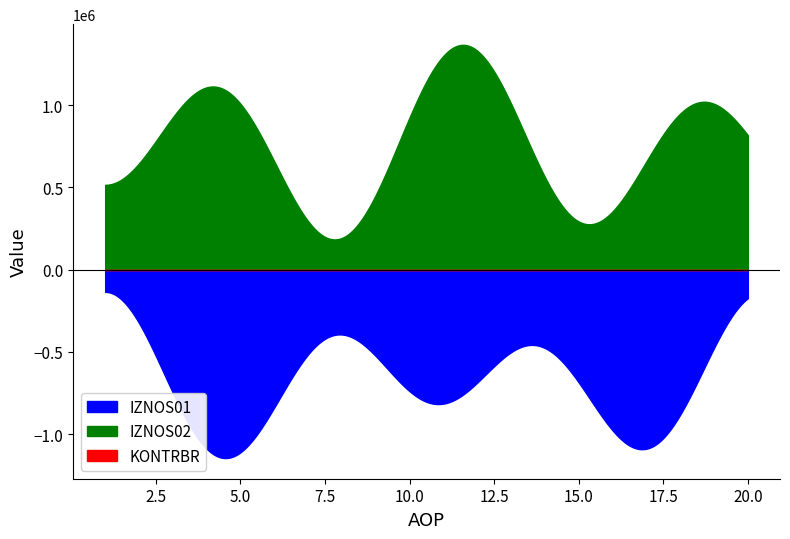

True or false: IZNOS01 and KONTRBR intersect in this chart.

False